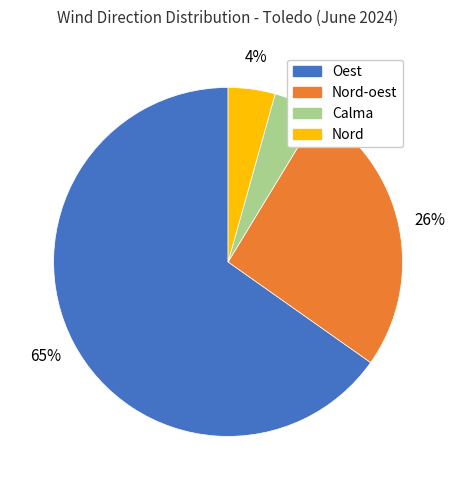

What is the largest slice in the pie chart?

Oest